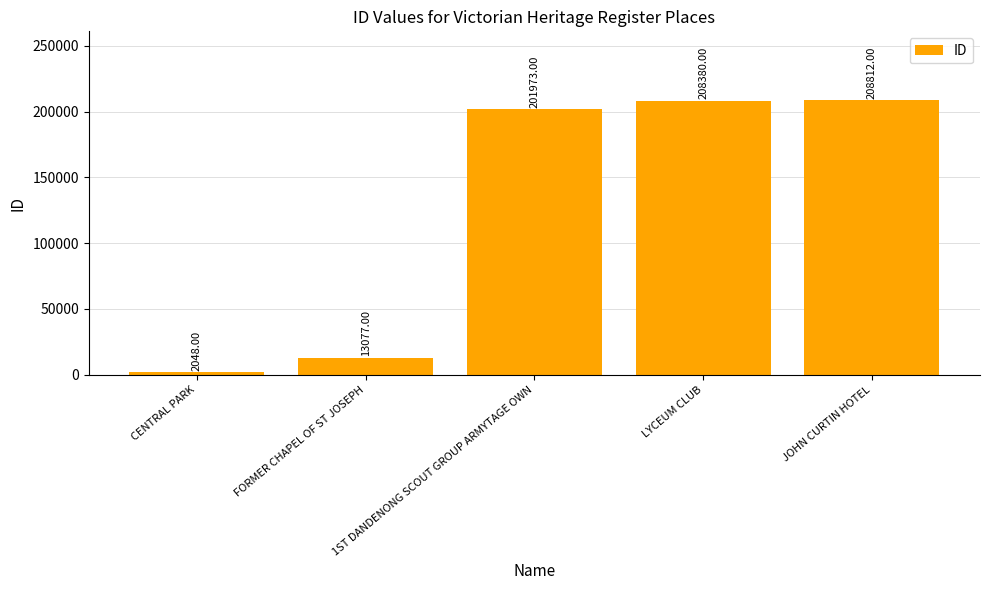

Are the bars grouped side by side (vs. stacked)?

No